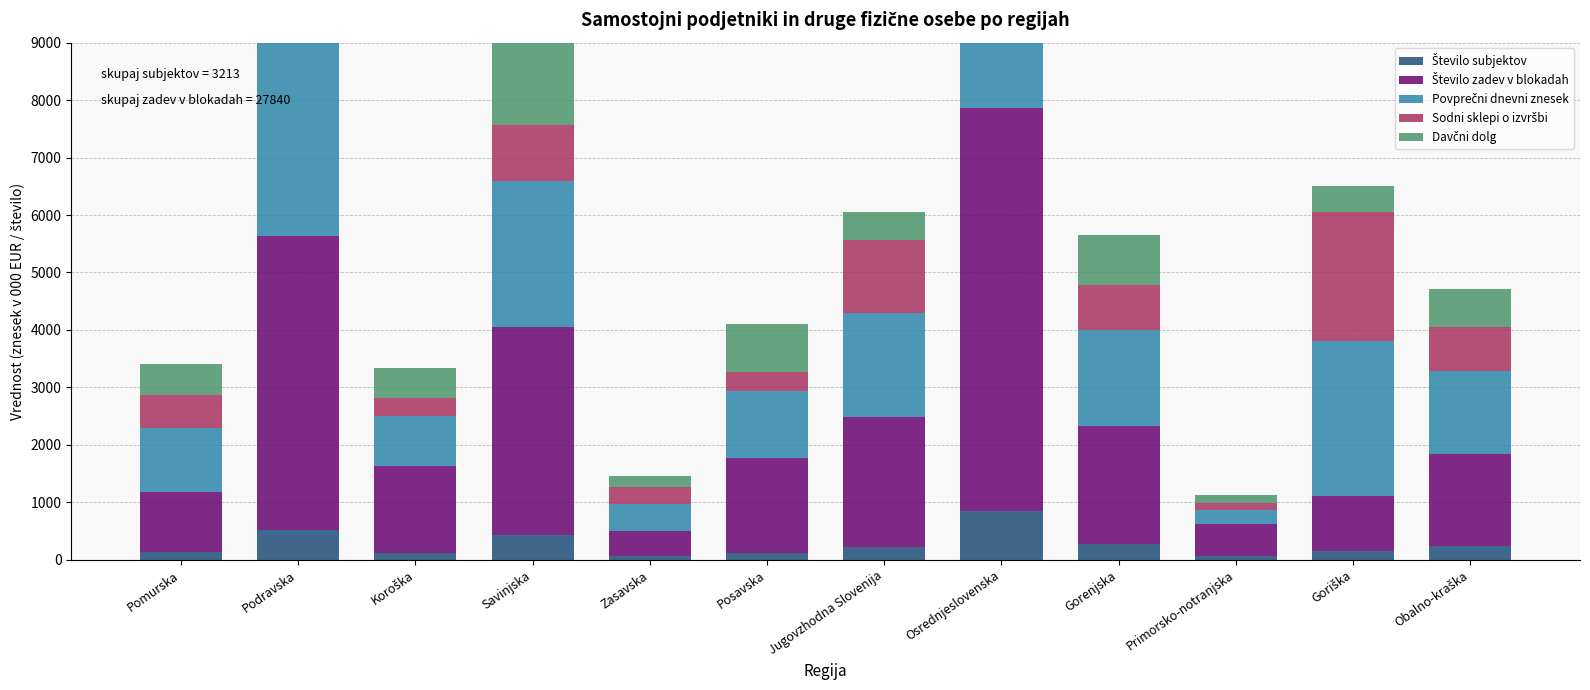

What position from the left is Zasavska?

5